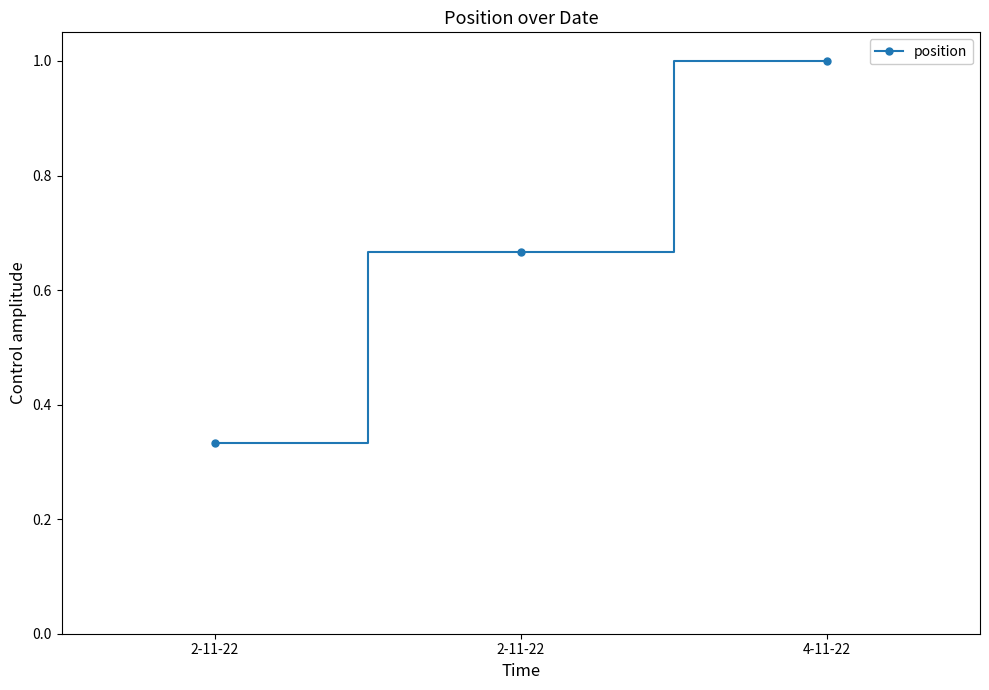

Count the number of data series in this chart.

1